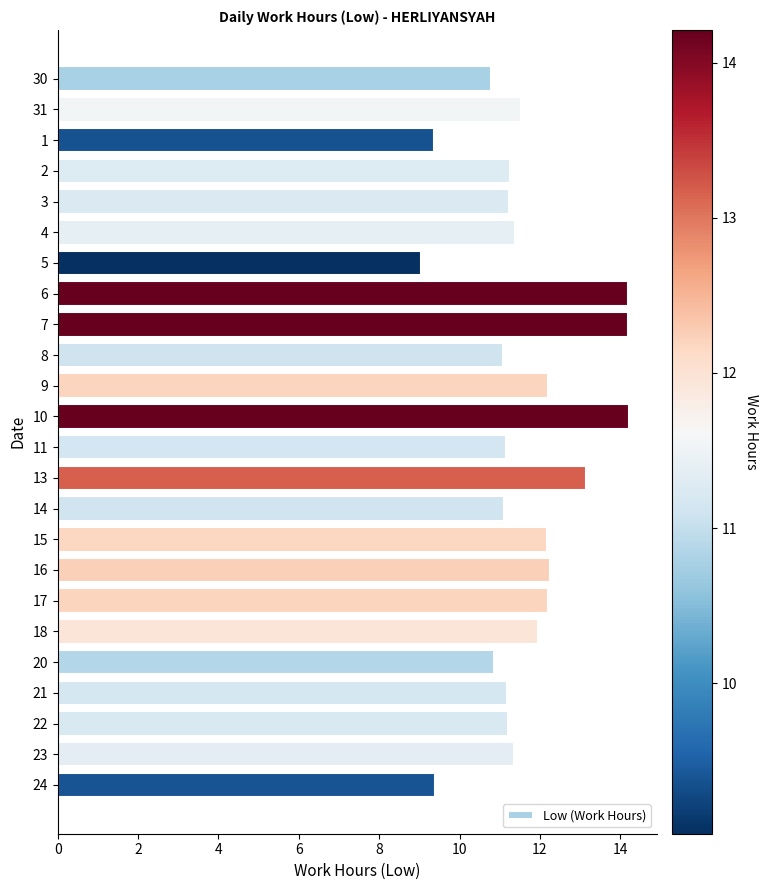

What is the approximate value at 20?

10.9